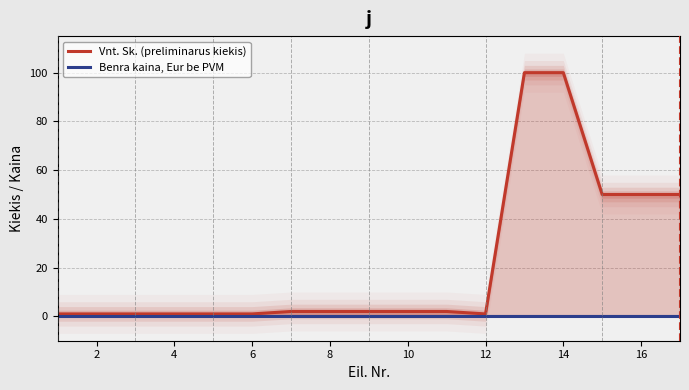

Does the chart have visible grid lines?

Yes